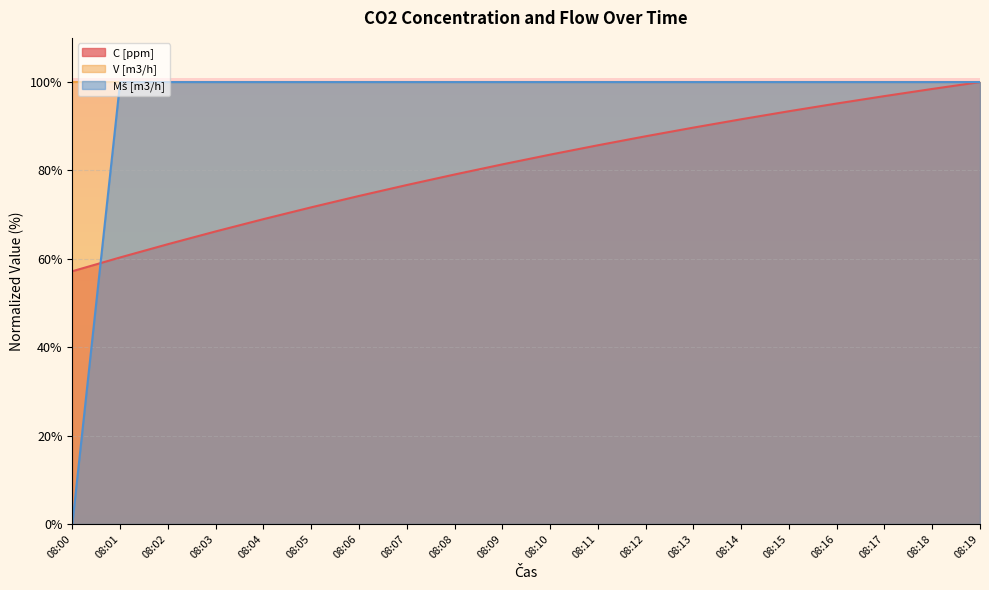

What is the difference between the maximum and minimum values in the Mš [m3/h] series?

100.0